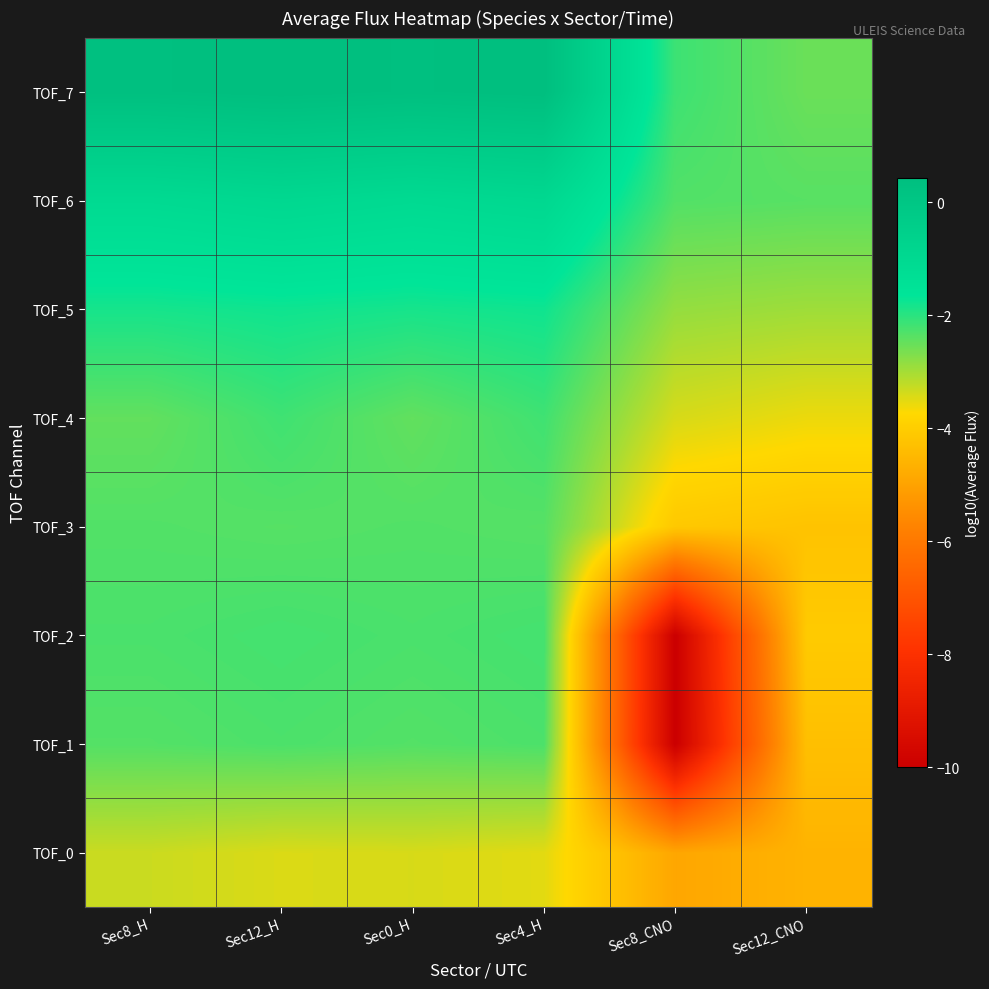

Reading left to right, list all the values displayed in this chart.

TOF_0: Sec8_H=-3.3	Sec12_H=-3.4	Sec0_H=-3.4	Sec4_H=-3.5	Sec8_CNO=-4.9	Sec12_CNO=-4.6
TOF_1: Sec8_H=-2.3	Sec12_H=-2.3	Sec0_H=-2.3	Sec4_H=-2.3	Sec8_CNO=-10.0	Sec12_CNO=-4.3
TOF_2: Sec8_H=-2.3	Sec12_H=-2.2	Sec0_H=-2.3	Sec4_H=-2.2	Sec8_CNO=-10.0	Sec12_CNO=-4.1
TOF_3: Sec8_H=-2.3	Sec12_H=-2.4	Sec0_H=-2.3	Sec4_H=-2.4	Sec8_CNO=-4.1	Sec12_CNO=-4.2
TOF_4: Sec8_H=-2.5	Sec12_H=-2.2	Sec0_H=-2.5	Sec4_H=-2.2	Sec8_CNO=-3.4	Sec12_CNO=-3.6
TOF_5: Sec8_H=-1.8	Sec12_H=-1.8	Sec0_H=-1.8	Sec4_H=-1.8	Sec8_CNO=-2.9	Sec12_CNO=-3.0
TOF_6: Sec8_H=-1.1	Sec12_H=-0.9	Sec0_H=-1.1	Sec4_H=-0.9	Sec8_CNO=-2.3	Sec12_CNO=-2.4
TOF_7: Sec8_H=0.4	Sec12_H=0.4	Sec0_H=0.4	Sec4_H=0.4	Sec8_CNO=-2.2	Sec12_CNO=-2.5